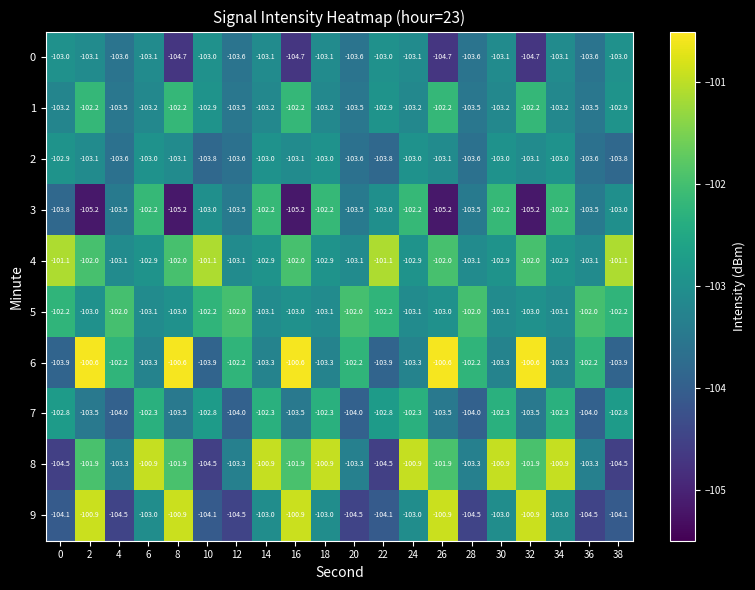

At which category is the sum across all series the highest?

2